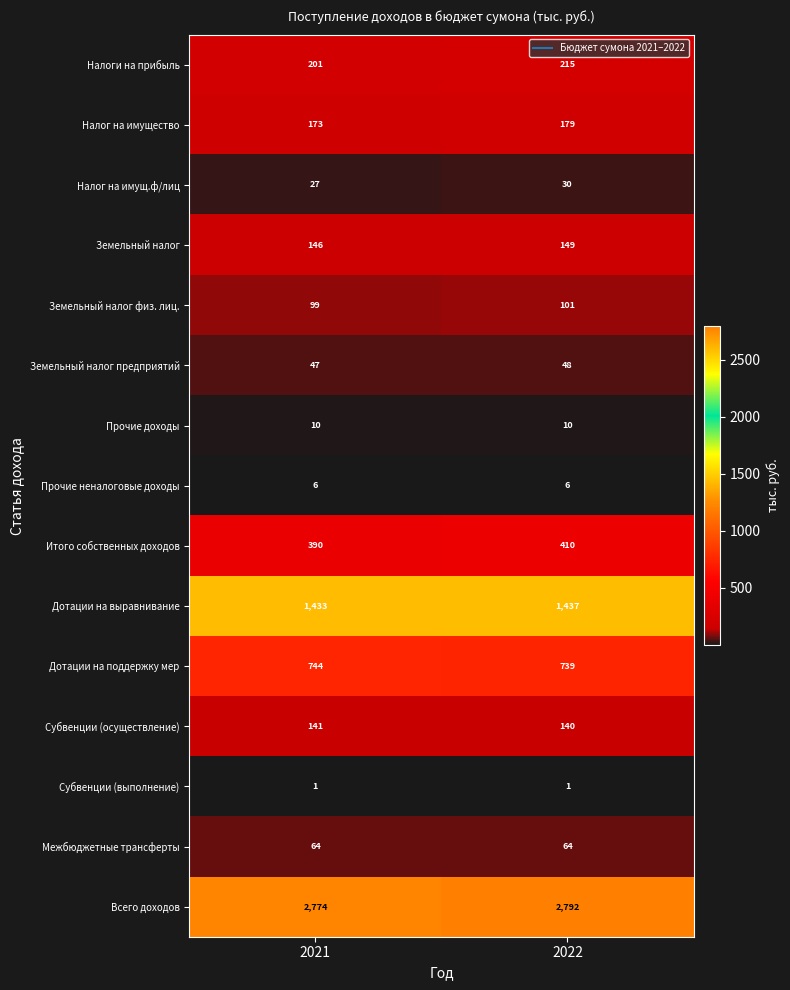

The Налог на имущ.ф/лиц series shows 27 at 2021. True or false?

True